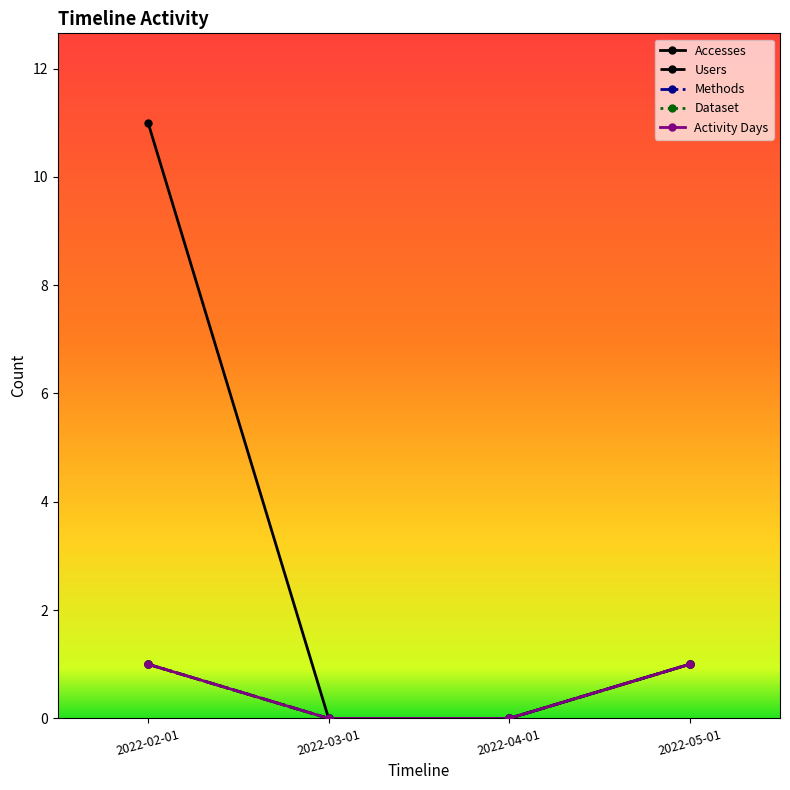

Which series changed the most between 2022-02-01 and 2022-04-01?

Accesses